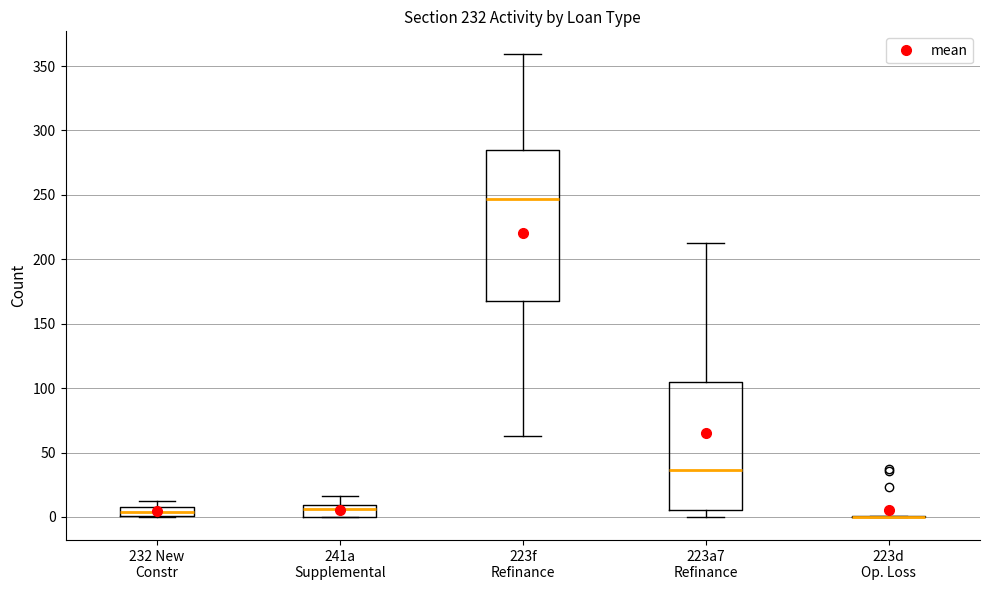

Where does the median line of the box for 223f Refinance sit on the y-axis? The values are not printed on the chart, so give them approximately, as read against the axis.

245